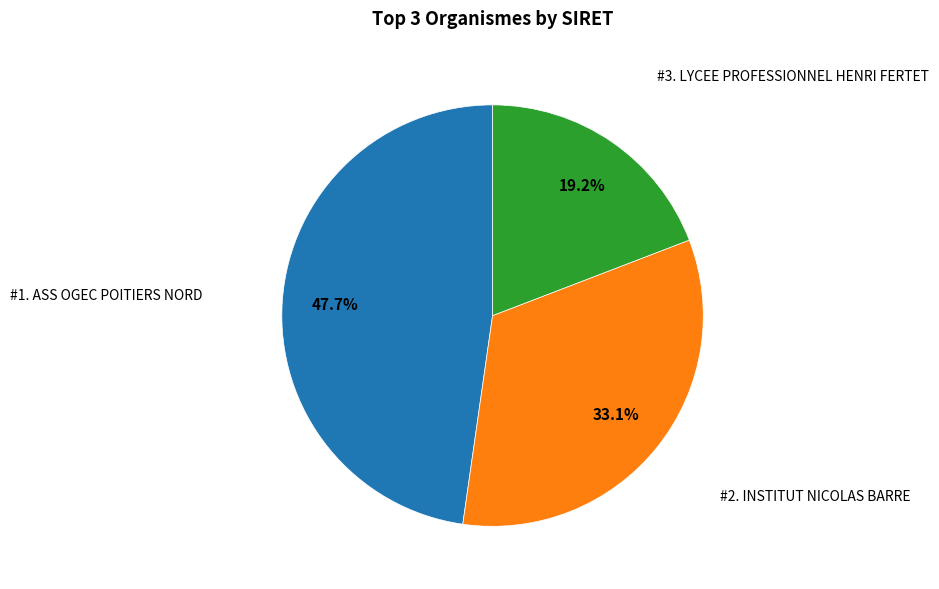

Does any single category account for the majority?

No